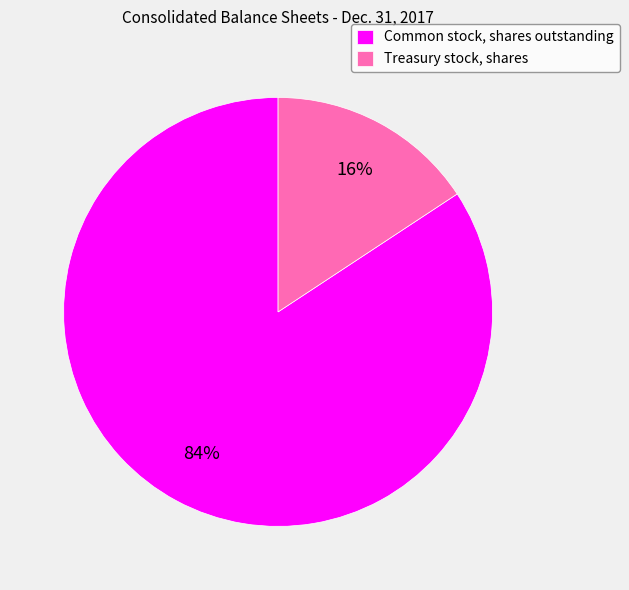

Which category has the smallest portion of the pie?

Treasury stock, shares